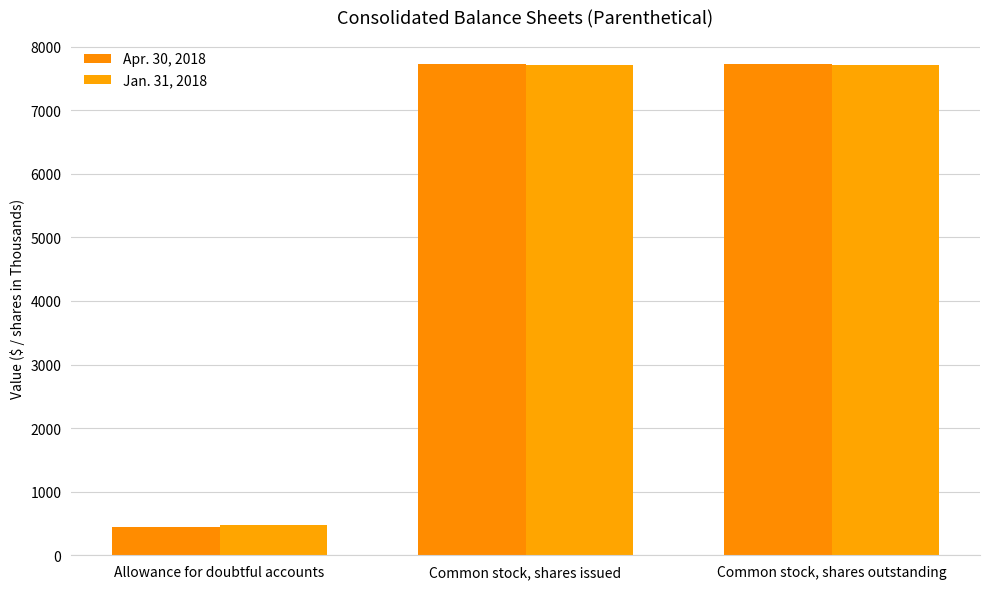

What is the sum of all Apr. 30, 2018 values?

15878